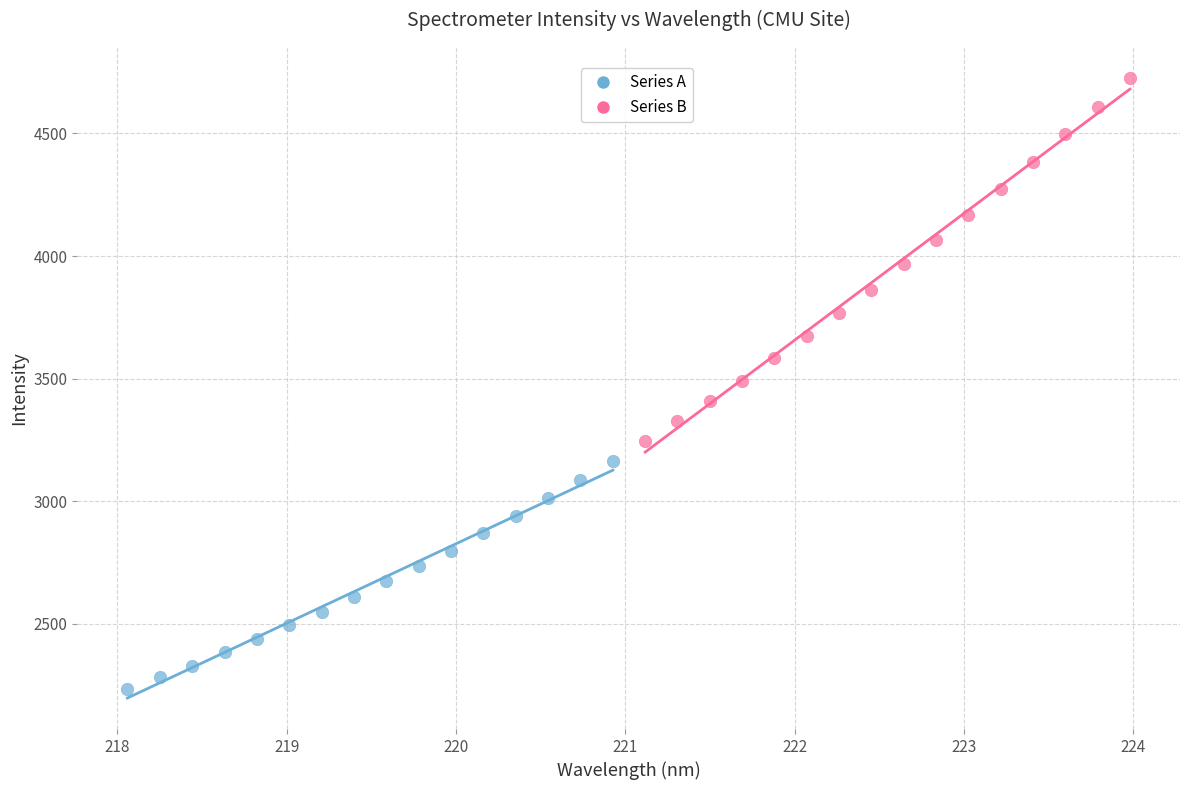

Which series reaches the maximum Y coordinate?

Series B